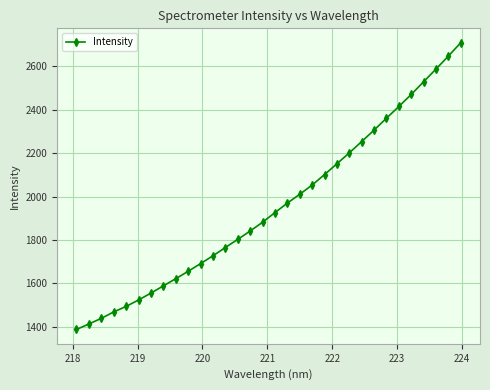

What is the average value?

1954.8